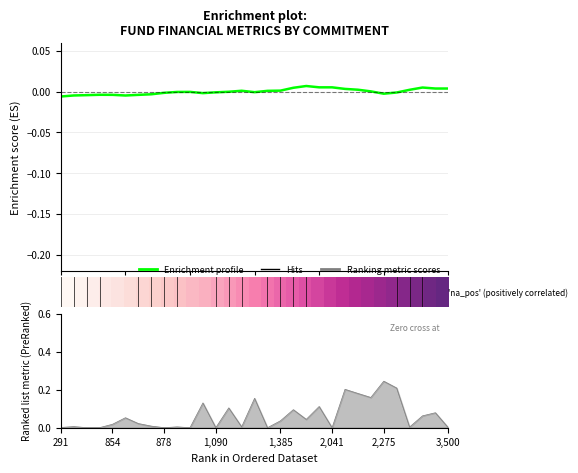

Which category has the highest value in the Enrichment profile series?

19